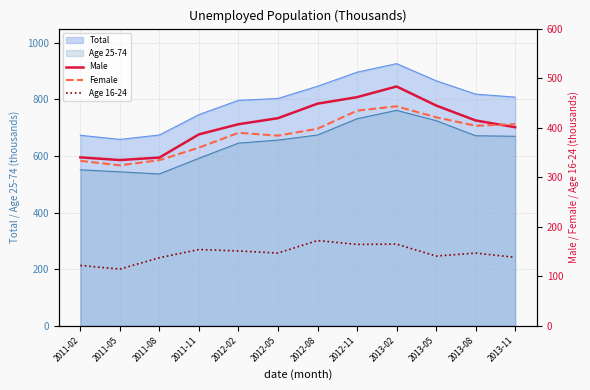

Is it true that Female equals 425.3 at 2011-05?

False